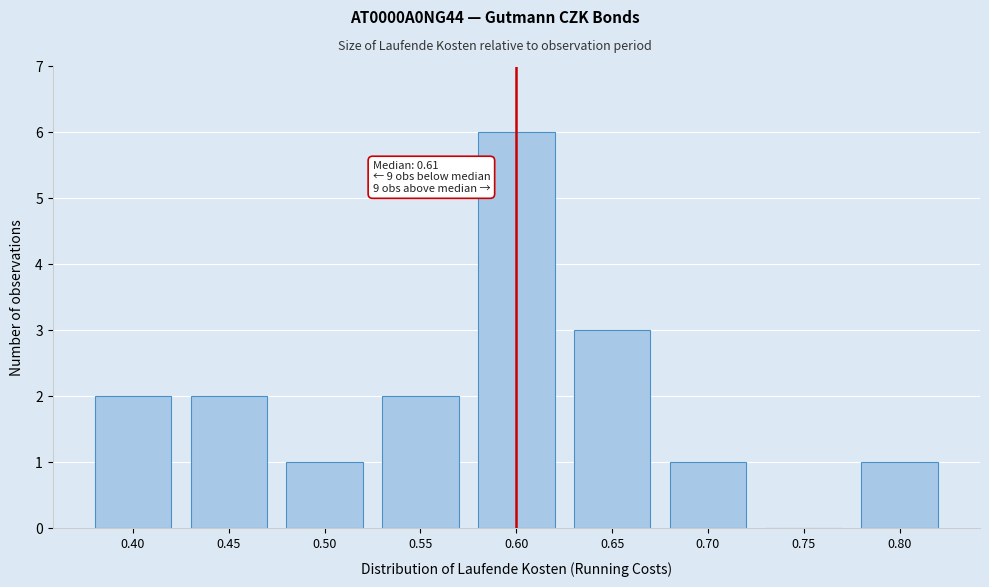

Reading left to right, transcribe all the data shown in this chart.

0.40=2	0.45=2	0.50=1	0.55=2	0.60=6	0.65=3	0.70=1	0.75=0	0.80=1